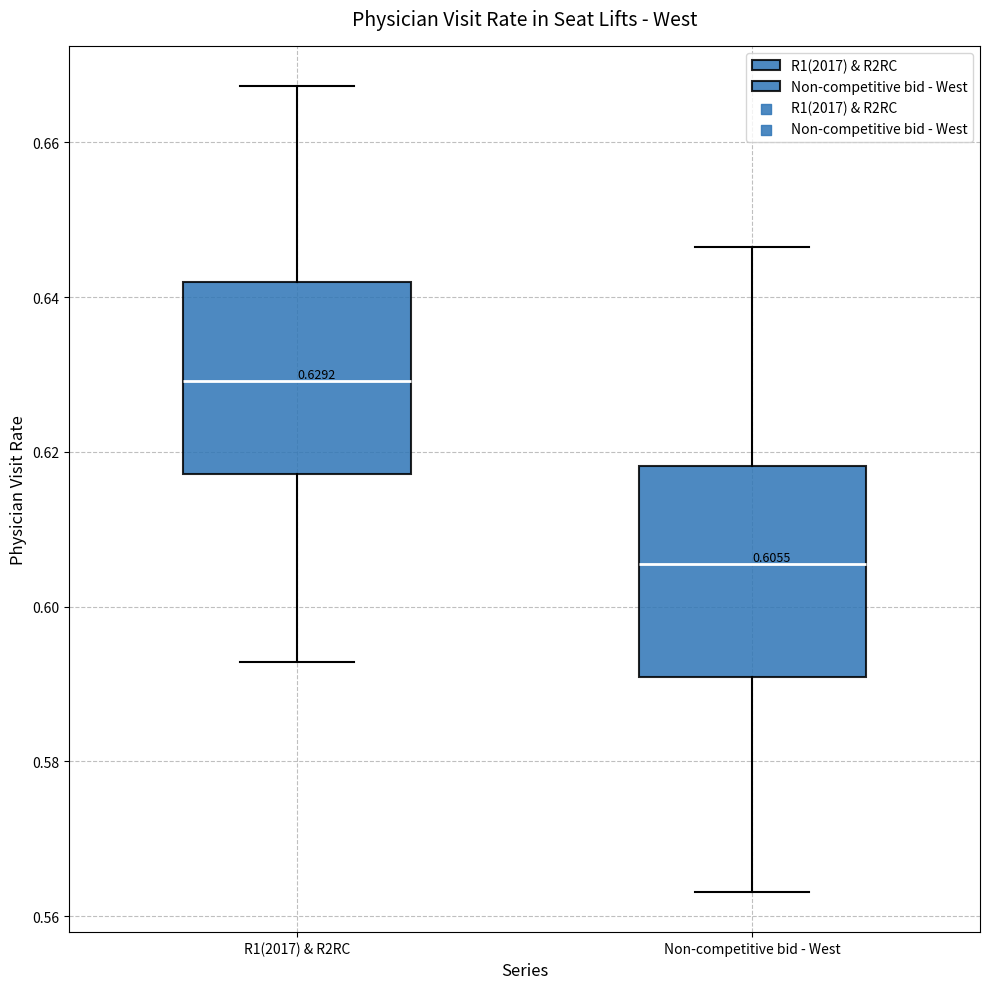

Comparing the boxes themselves (not the whiskers), which one is the tallest?

Non-competitive bid - West